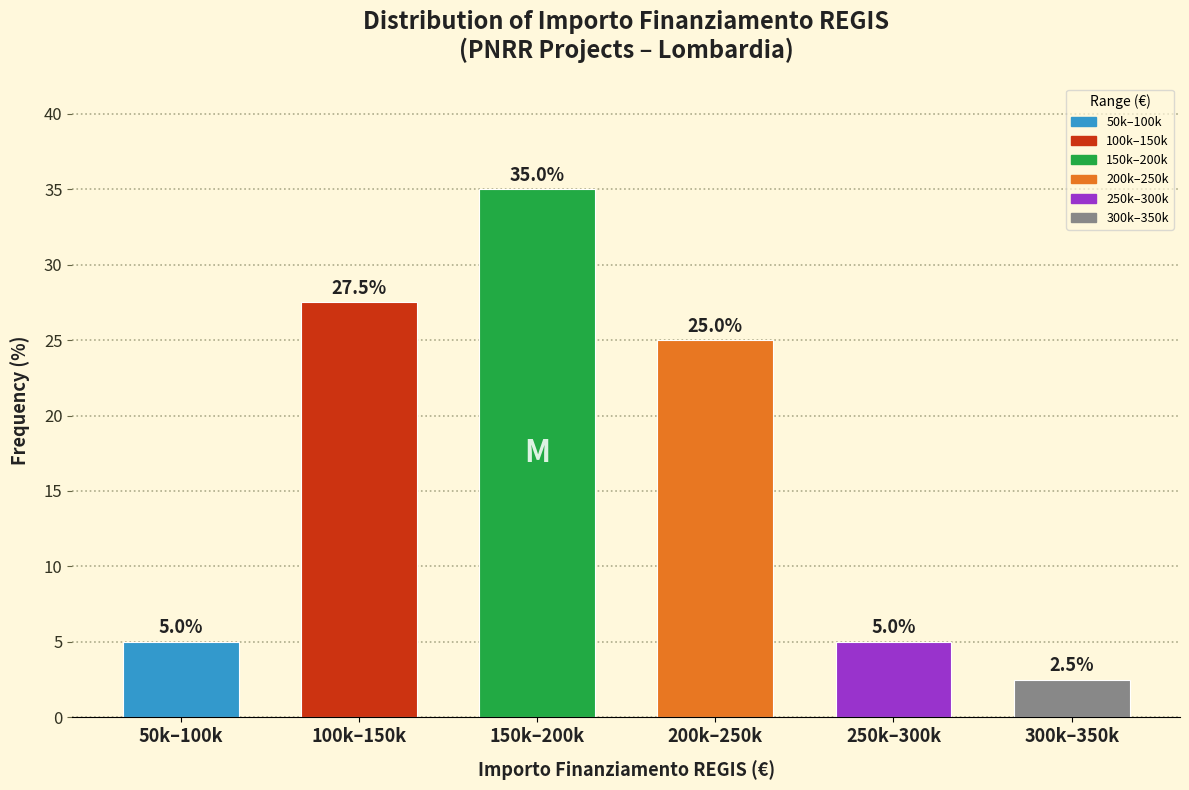

Reading right to left, transcribe all the data shown in this chart.

2.5	5.0	25.0	35.0	27.5	5.0